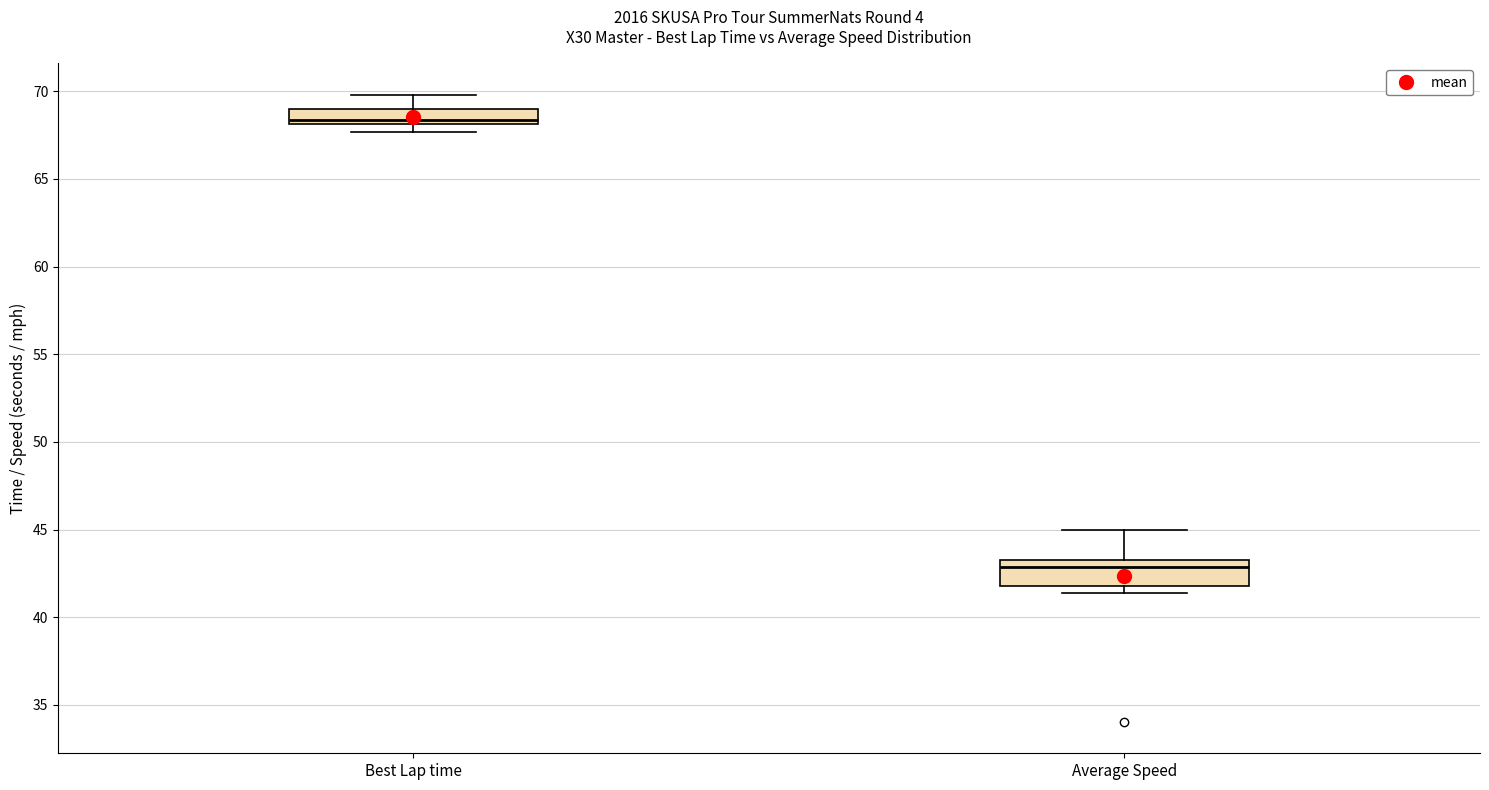

Where does the median line of the box for Average Speed sit on the y-axis? The values are not printed on the chart, so give them approximately, as read against the axis.

43.0